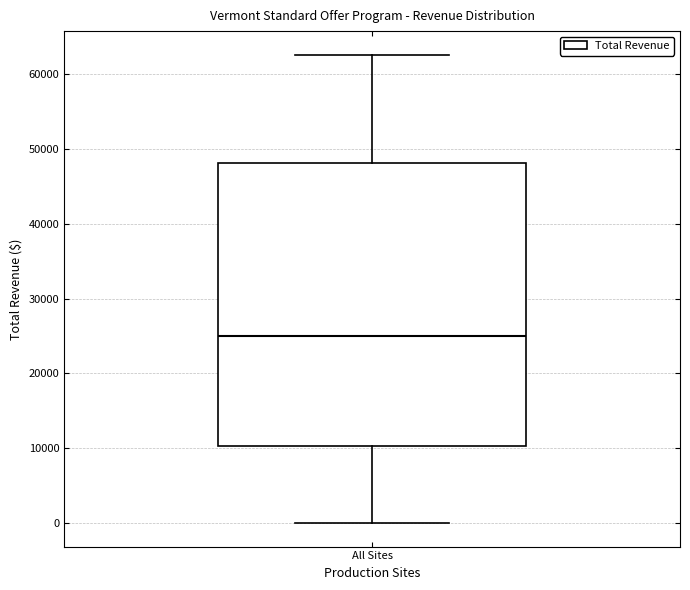

Transcribe this box plot: give where the median line is, the range the box spans, and where the two whiskers end, as read against the y-axis. The values are not printed on the chart, so give them approximately, as read against the axis.

median 25000, box 10000 to 48000, whiskers 0 to 63000